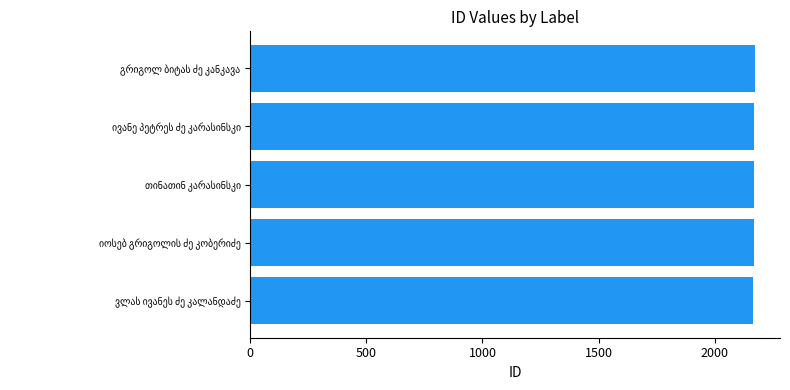

What is the sum of all values?

10847